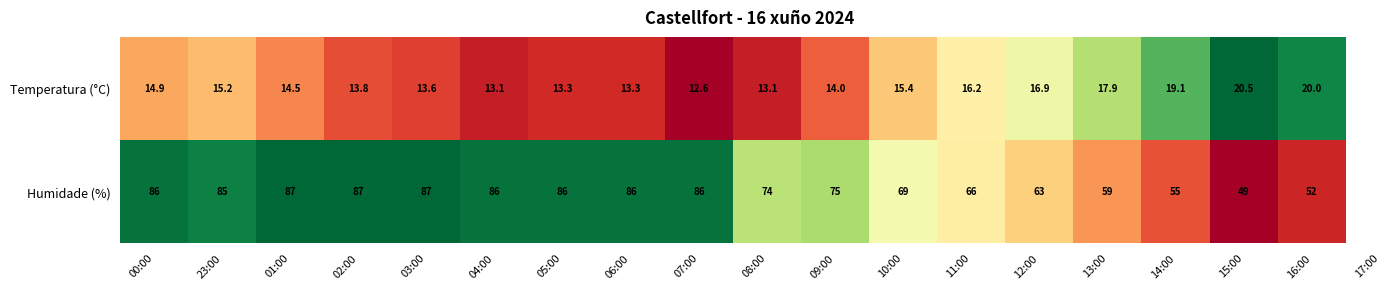

What is the difference between the maximum and second lowest values in the Humidade (%) series?

35.0